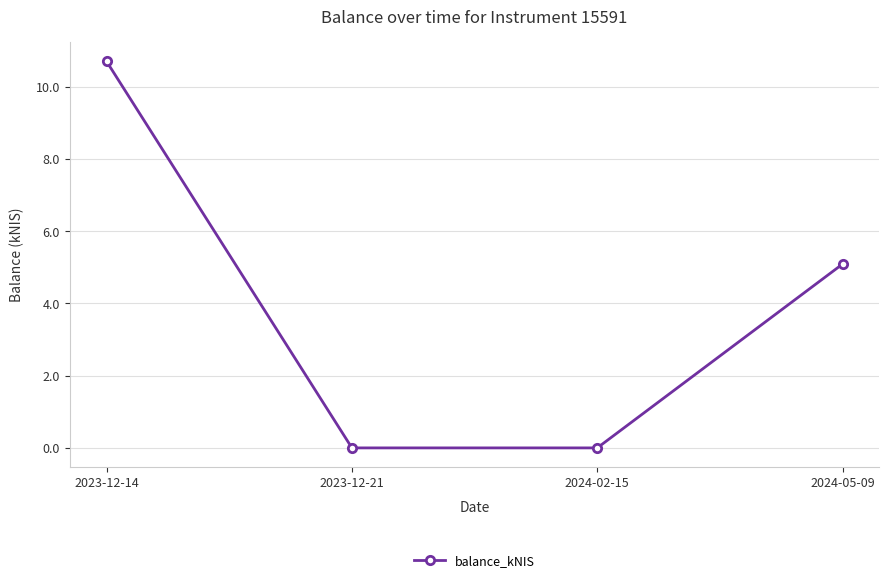

How many data points are above 5?

2